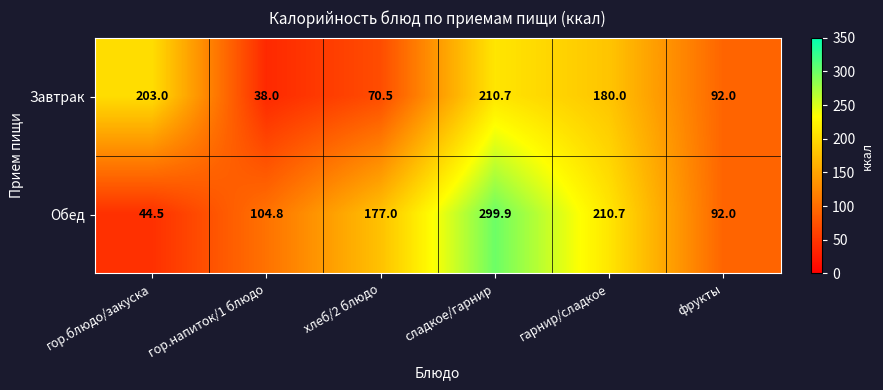

What is the sum of the Обед values at гарнир/сладкое and сладкое/гарнир?

510.6